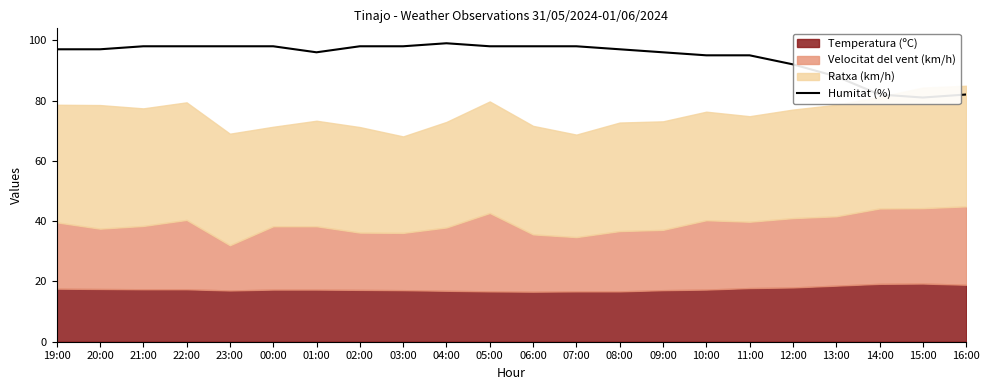

Reading right to left, what are all the values shown in this chart?

16:00=82	15:00=81	14:00=82	13:00=88	12:00=92	11:00=95	10:00=95	09:00=96	08:00=97	07:00=98	06:00=98	05:00=98	04:00=99	03:00=98	02:00=98	01:00=96	00:00=98	23:00=98	22:00=98	21:00=98	20:00=97	19:00=97